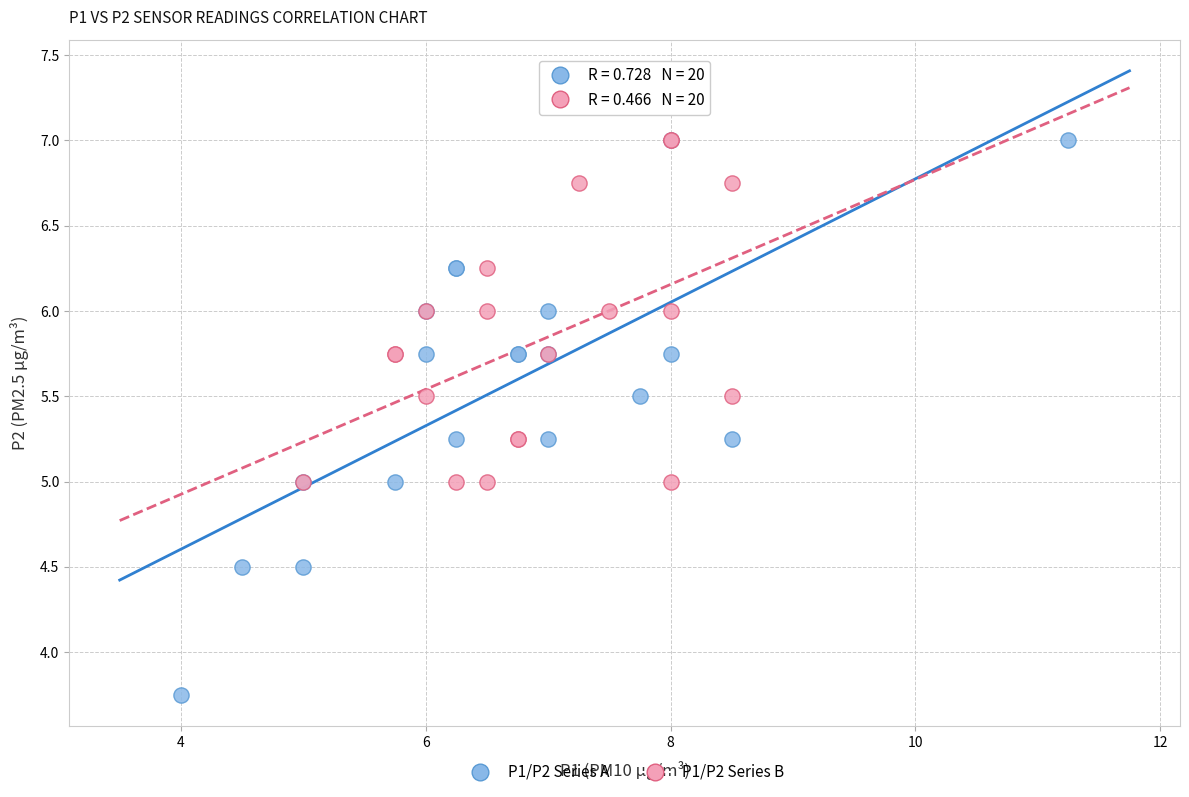

What are all the series names shown in the legend?

P1/P2 Series A, P1/P2 Series B